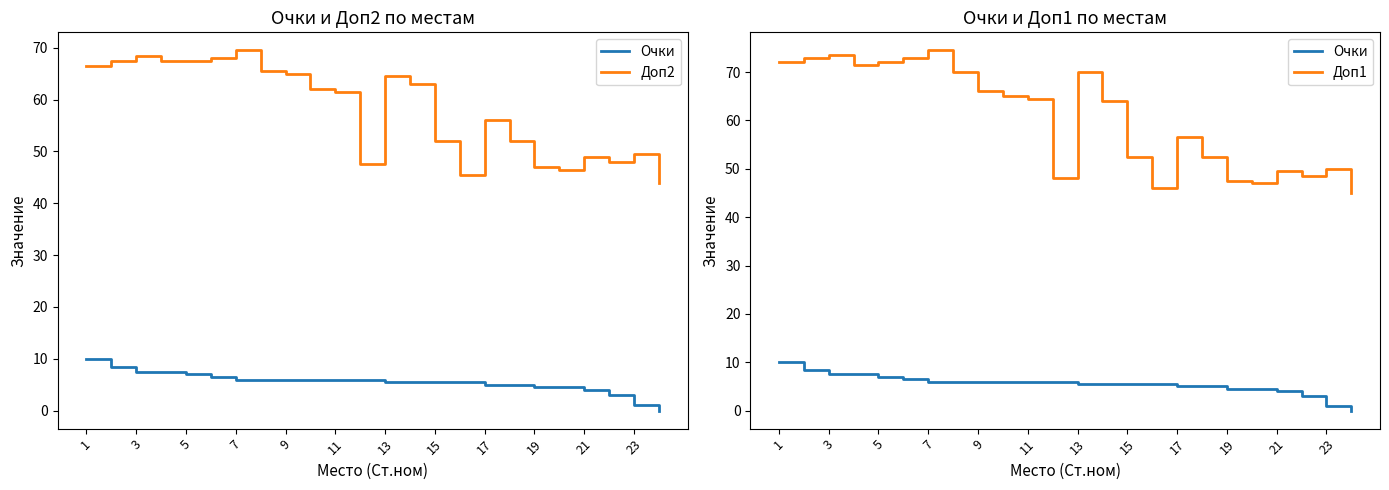

The value of Очки at 7 is 3.5. True or false?

False